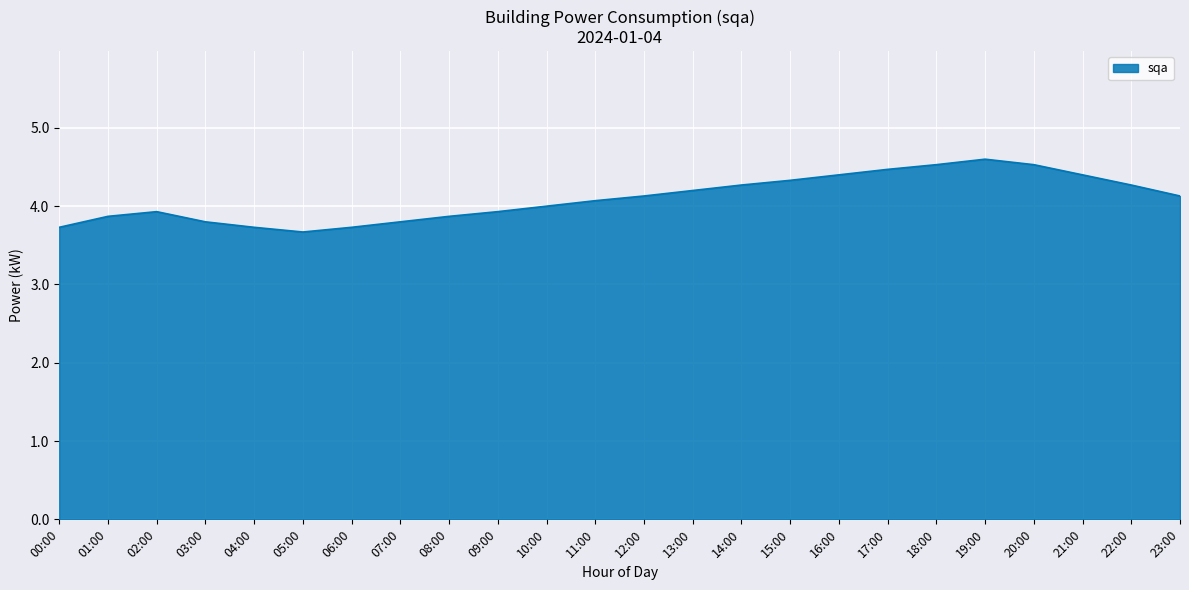

Reading left to right, extract all data points from this chart.

3.7	3.9	3.9	3.8	3.7	3.7	3.7	3.8	3.9	3.9	4.0	4.1	4.1	4.2	4.3	4.3	4.4	4.5	4.5	4.6	4.5	4.4	4.3	4.1